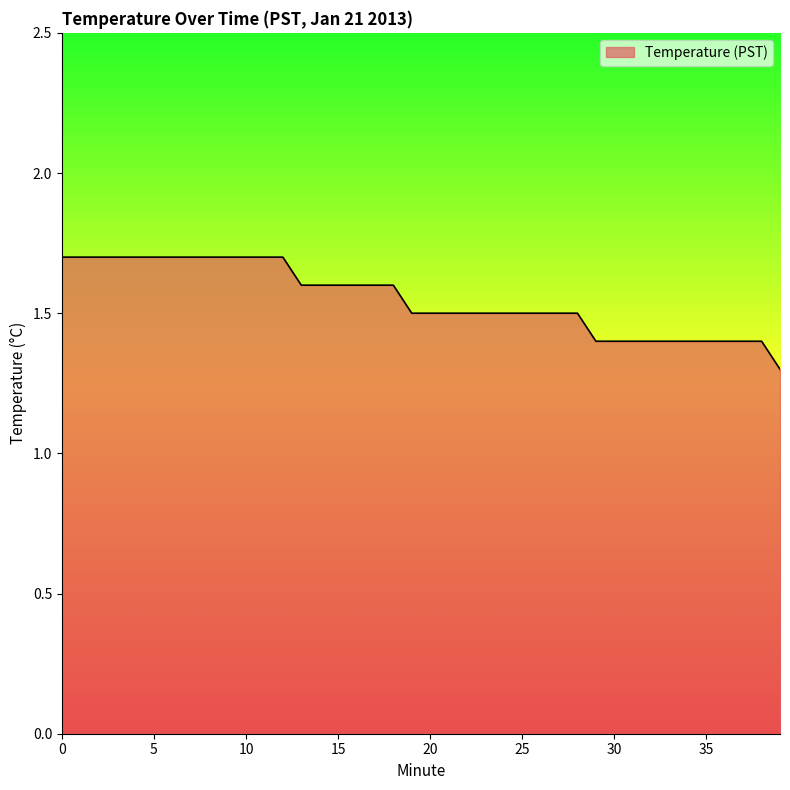

What is the minimum value shown in the chart?

1.3